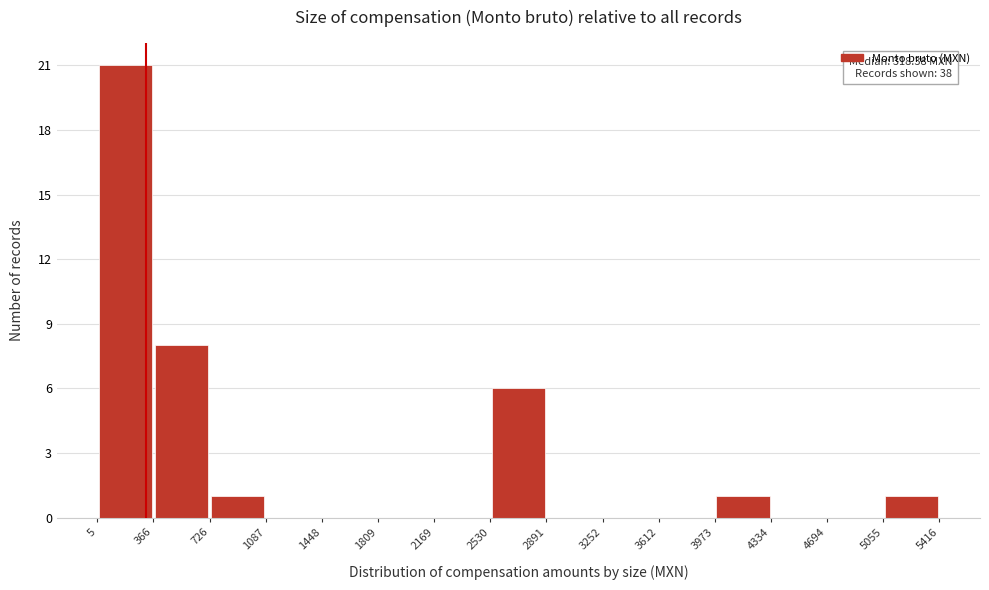

Over which range of the x-axis is the bar tallest?

5 to 366